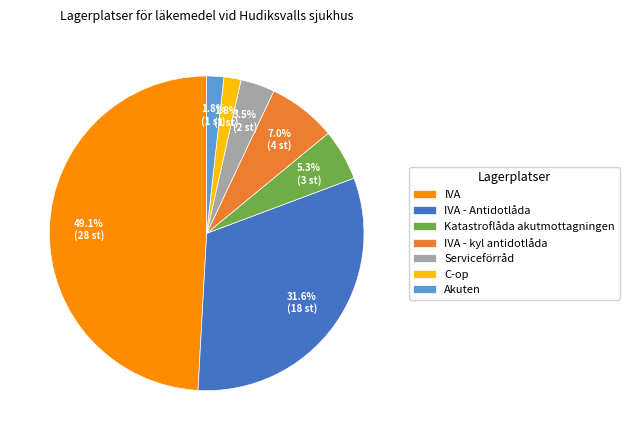

The IVA - Antidotlåda slice represents 32% of the pie. True or false?

True